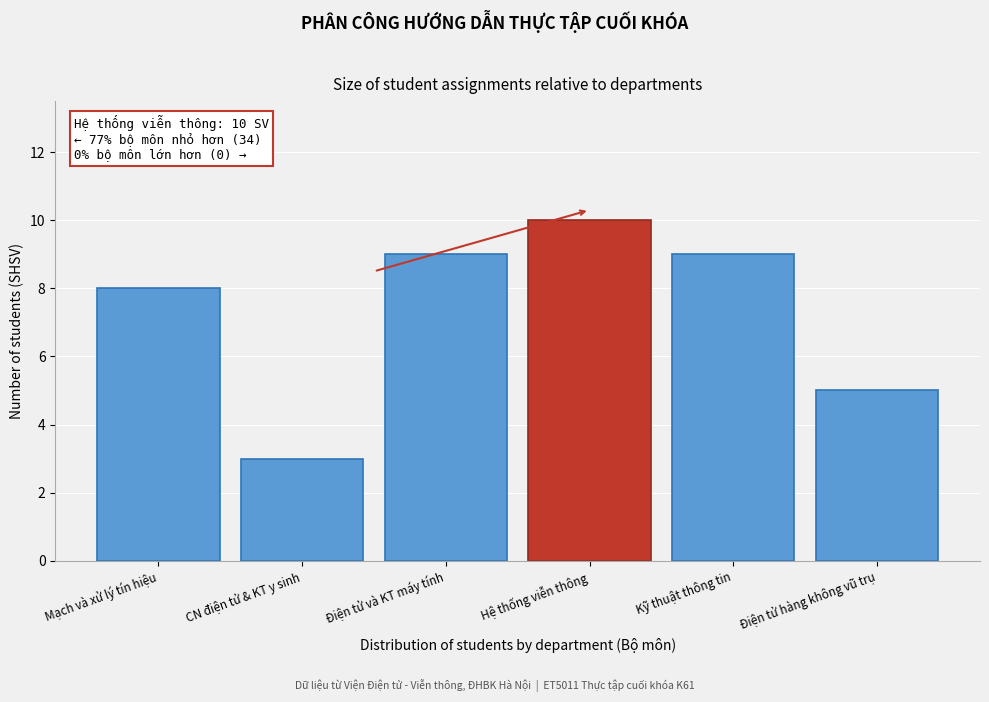

Reading left to right, transcribe all the data shown in this chart.

8	3	9	10	9	5